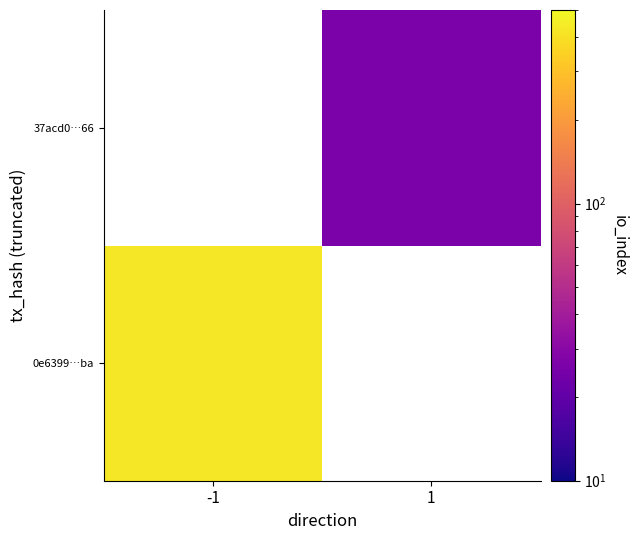

List the series in order of their peak value, highest first.

0e6399…ba, 37acd0…66